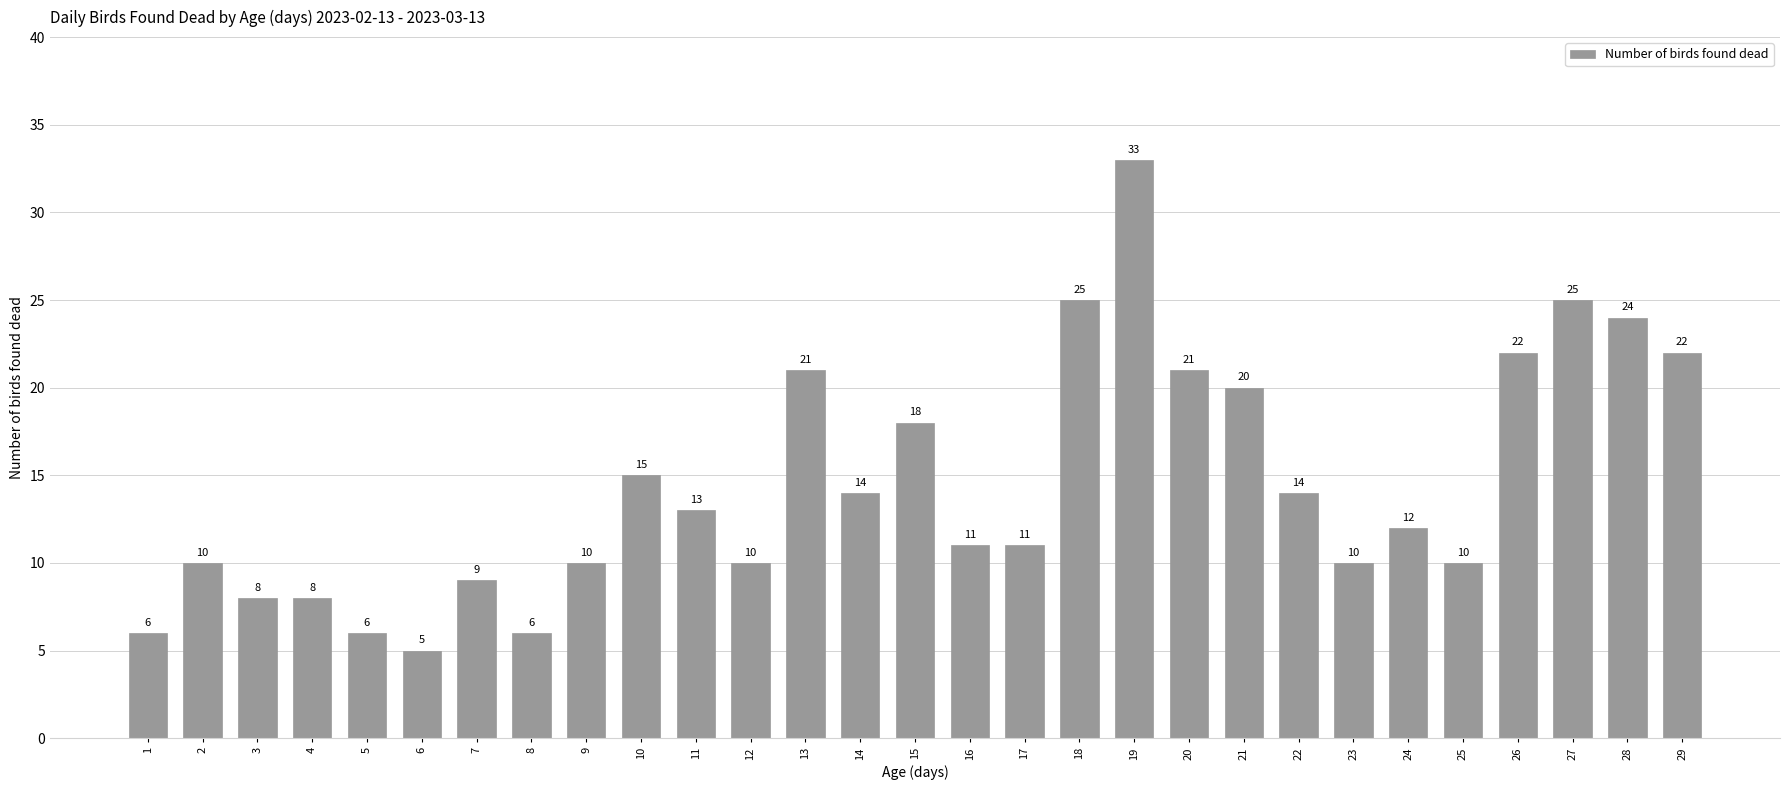

Approximately how many times larger is the value at 1 compared to 8?

1.0